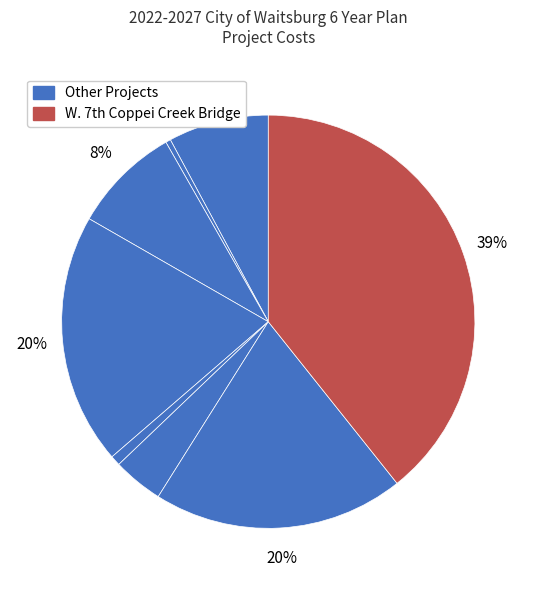

How many slices are in this pie chart?

8